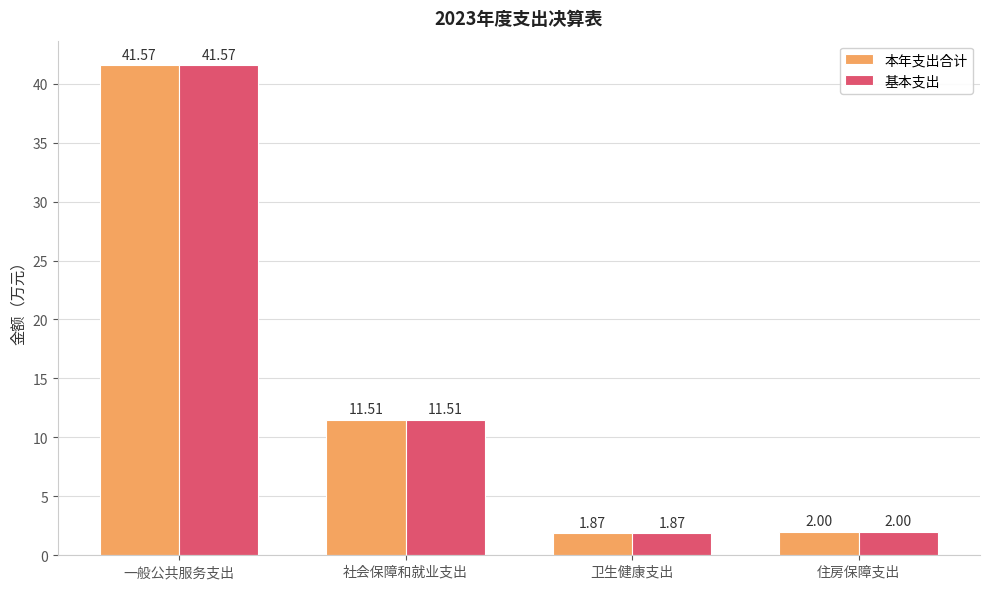

Is the value of 基本支出 at 社会保障和就业支出 greater than the value of 本年支出合计 at 住房保障支出?

Yes